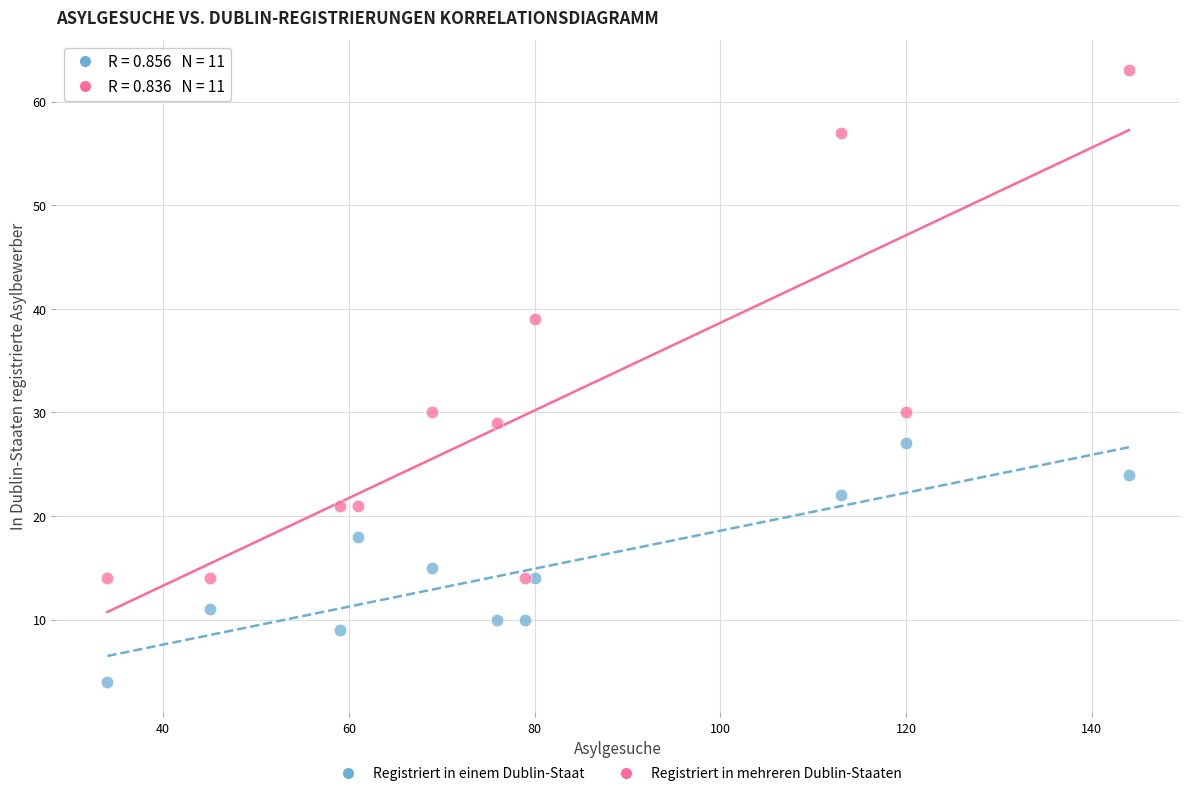

In the Registriert in mehreren Dublin-Staaten series, what Y value is closest to 38?

39